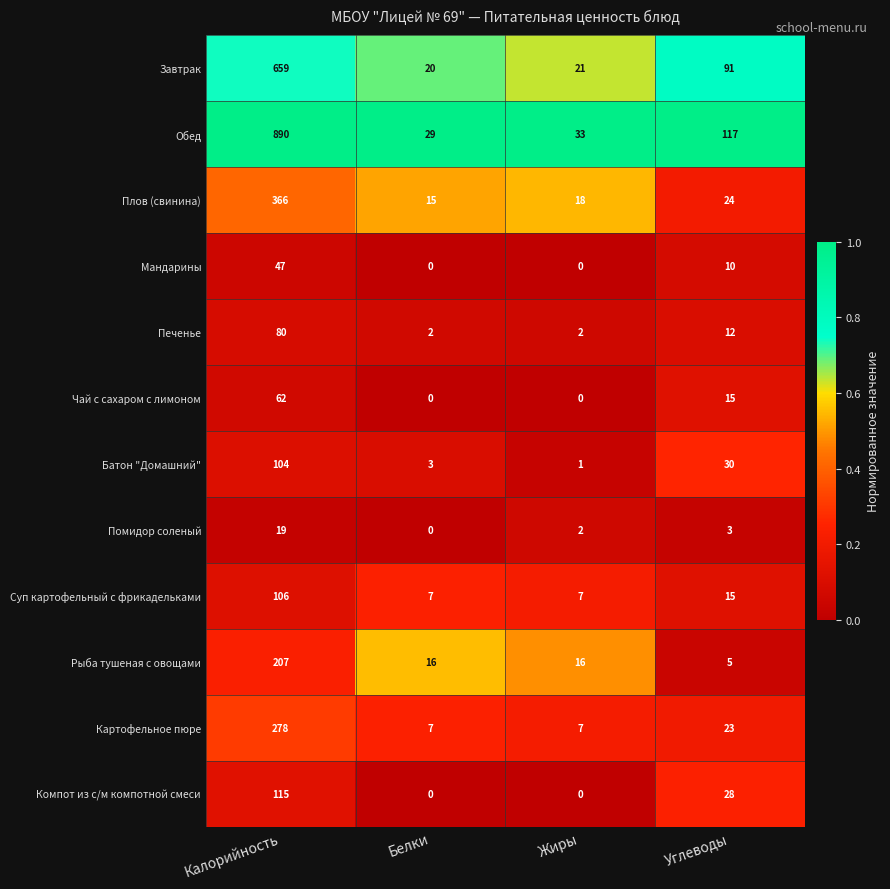

Rank the categories by Обед value from lowest to highest.

Белки, Жиры, Углеводы, Калорийность